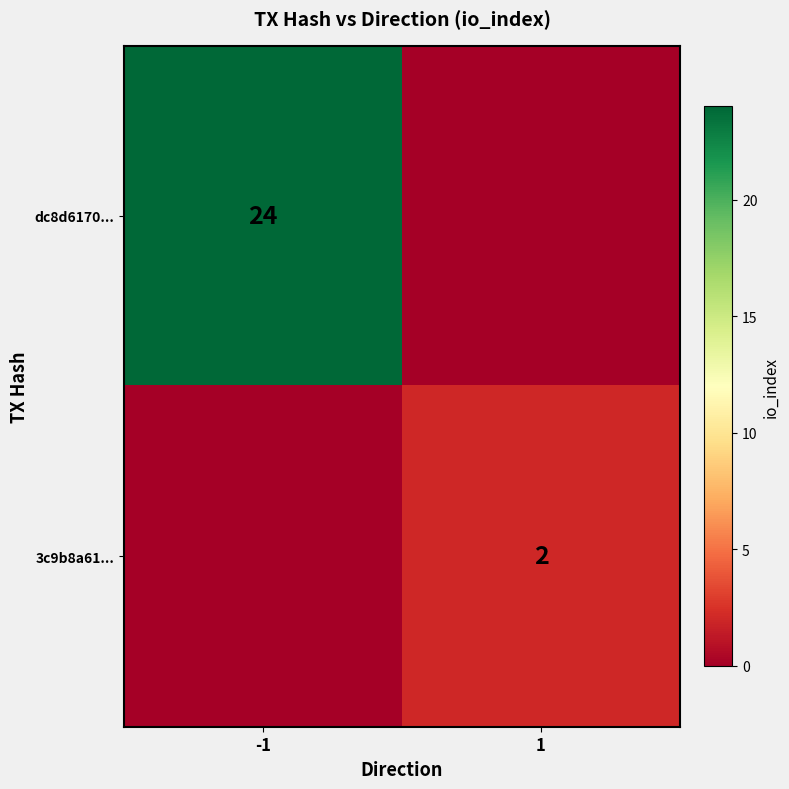

The 3c9b8a61... series shows 3 at 1. True or false?

False